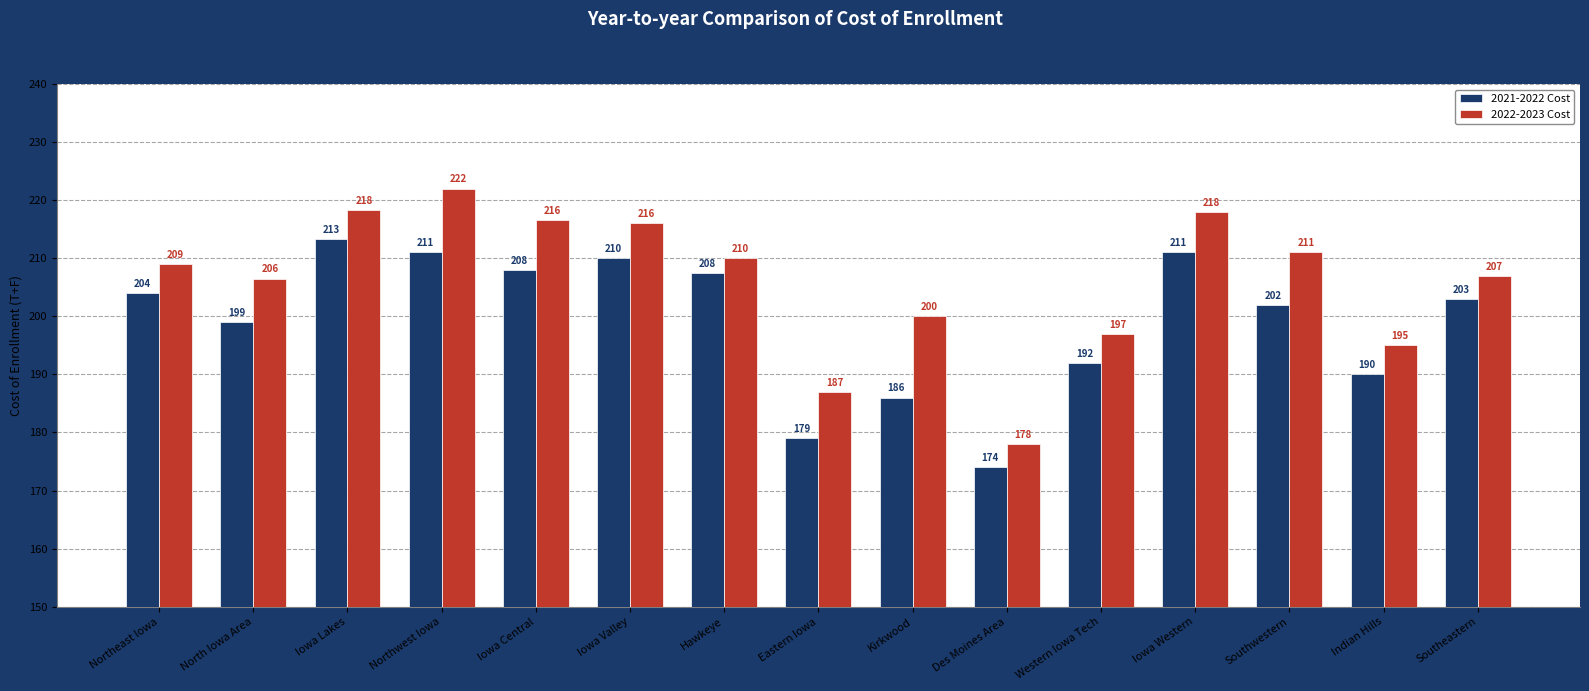

Rank the series by their maximum value, from lowest to highest.

2021-2022 Cost, 2022-2023 Cost